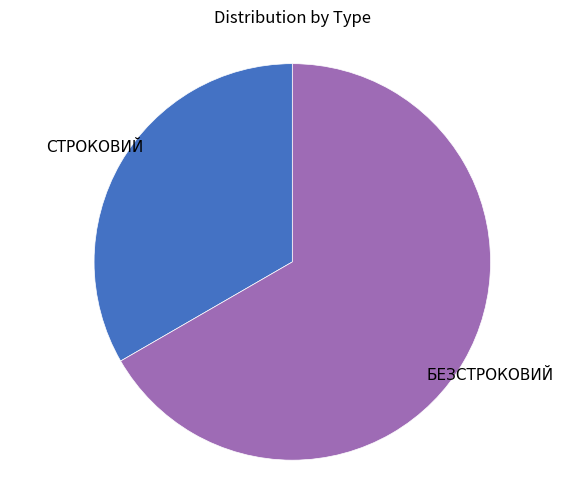

Is there any slice that represents more than half of the pie?

Yes